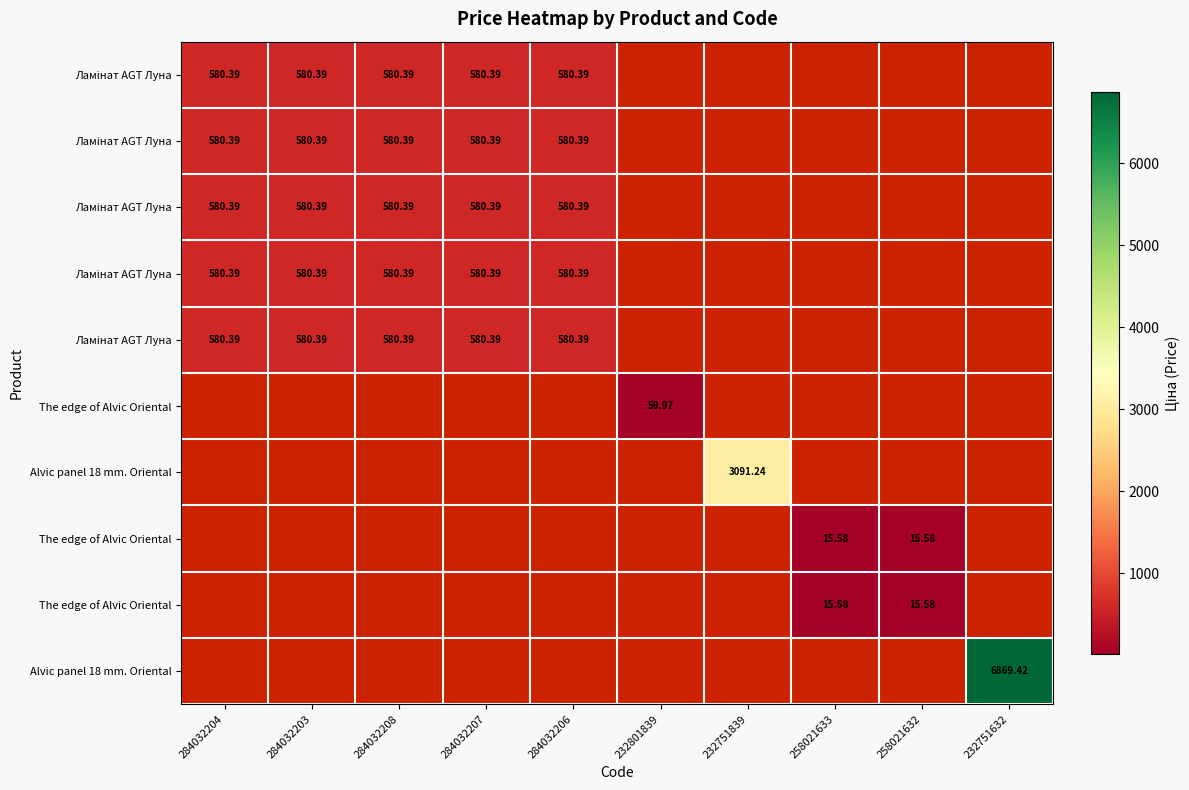

At which category does the chart reach its minimum across all series?

258021633